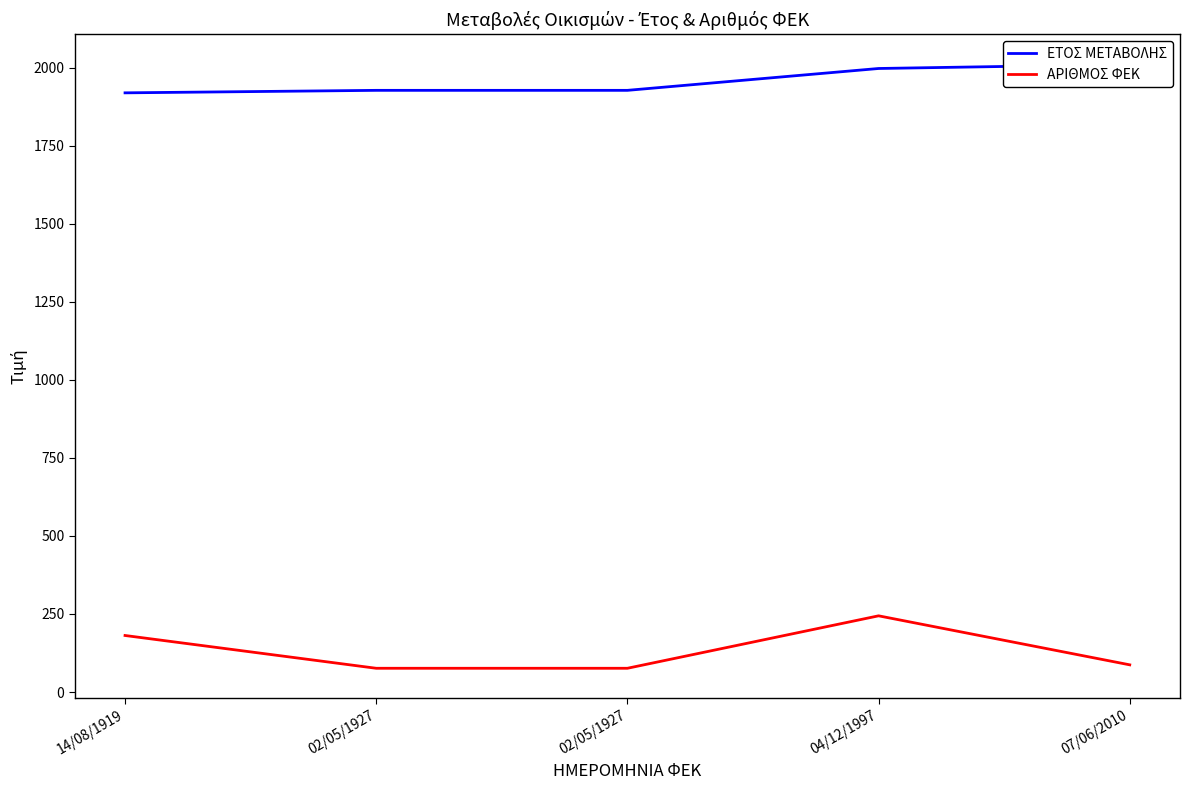

Reading left to right, what are all the values shown in this chart?

ΕΤΟΣ ΜΕΤΑΒΟΛΗΣ: 1919	1927	1927	1997	2010
ΑΡΙΘΜΟΣ ΦΕΚ: 181	76	76	244	87